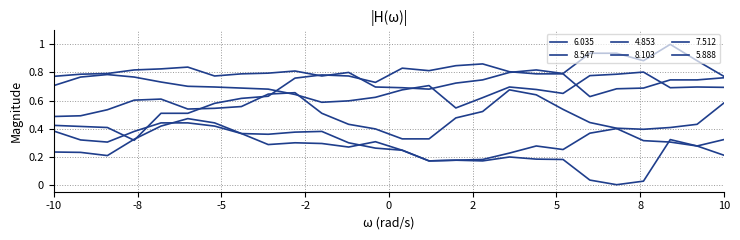

Count the 8.103 values in the range 0 to 1.

26